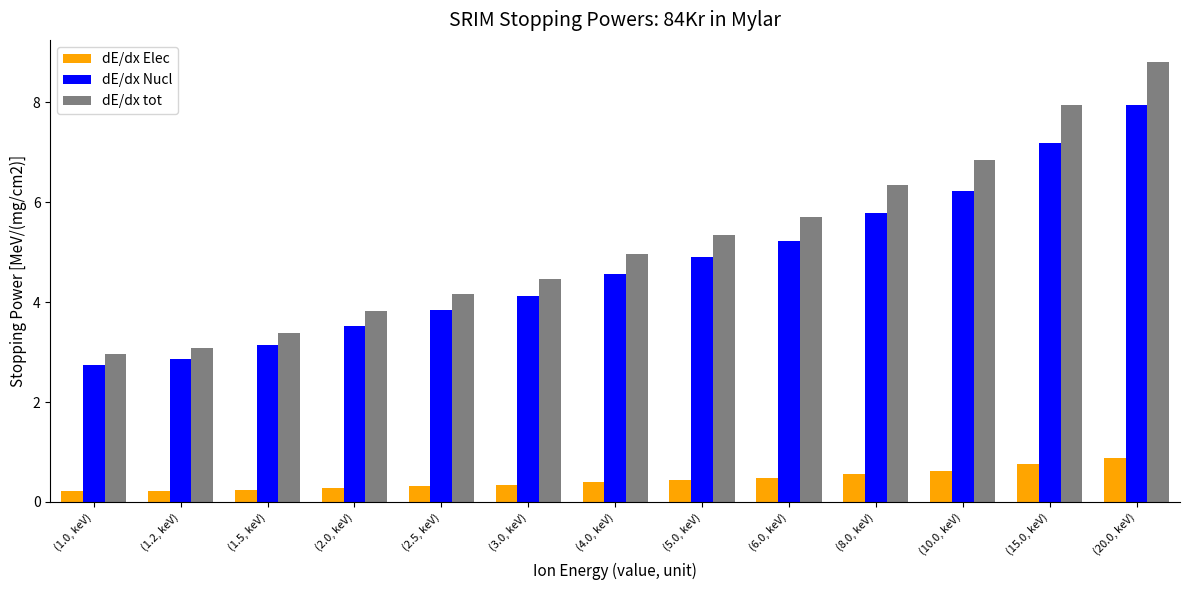

What is the sum of the dE/dx Nucl values at (8.0, keV) and (5.0, keV)?

10.7